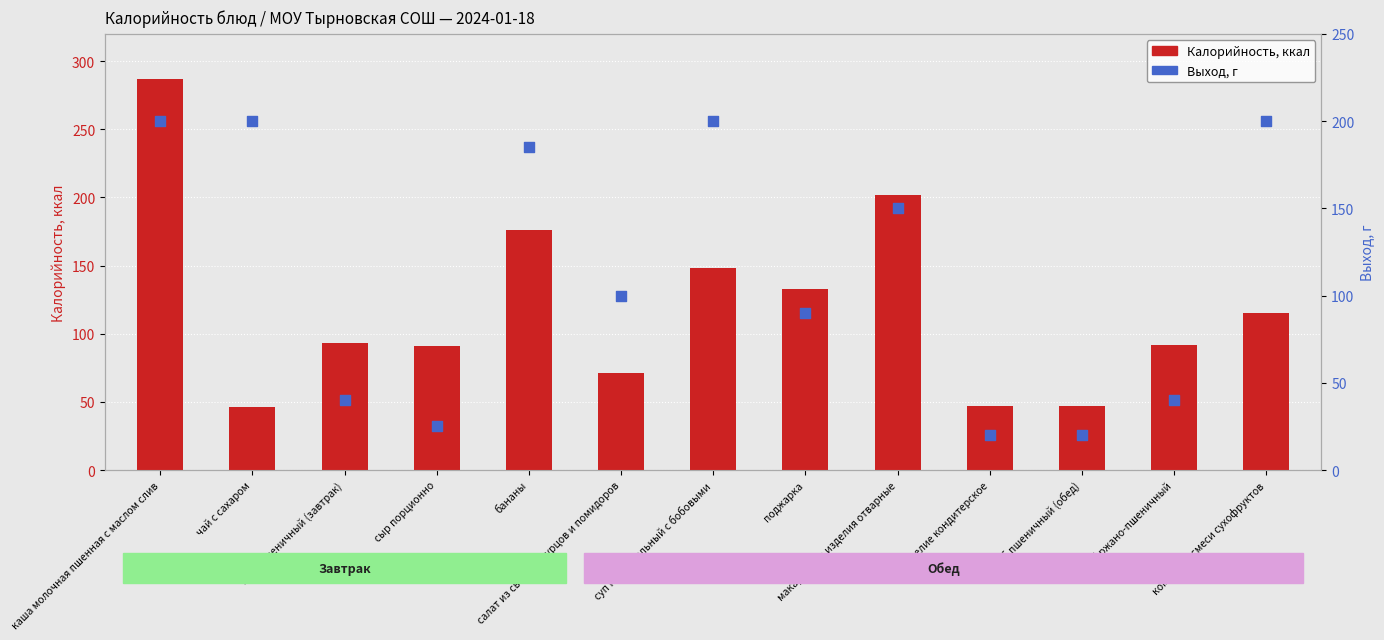

What is the total value across all series at хлеб пшеничный (обед)?

66.8